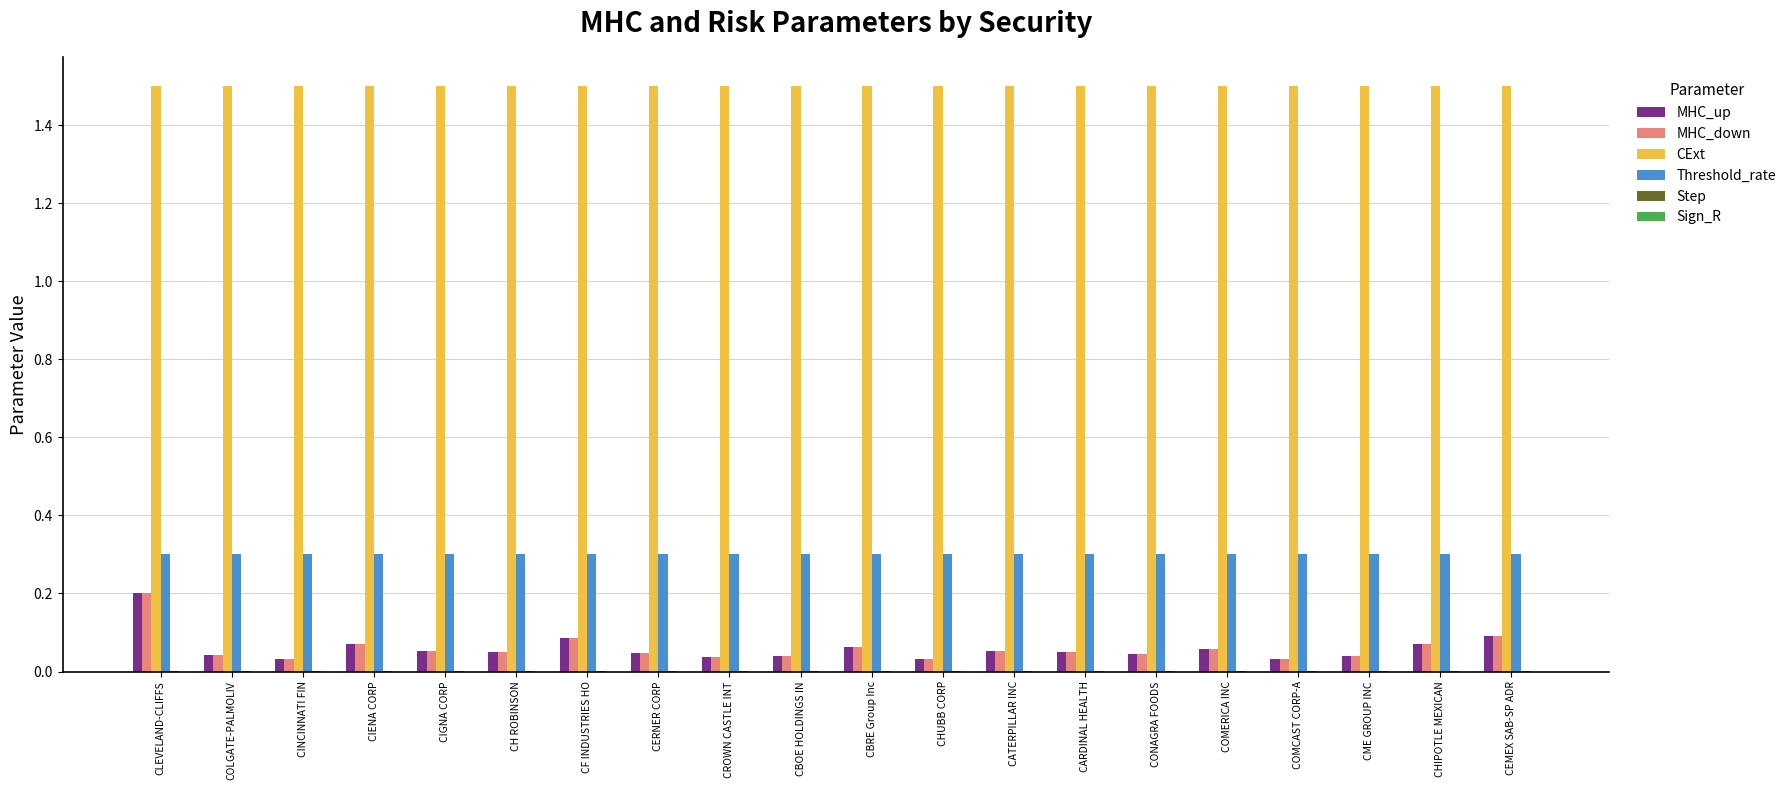

What is the greatest value displayed?

1.5